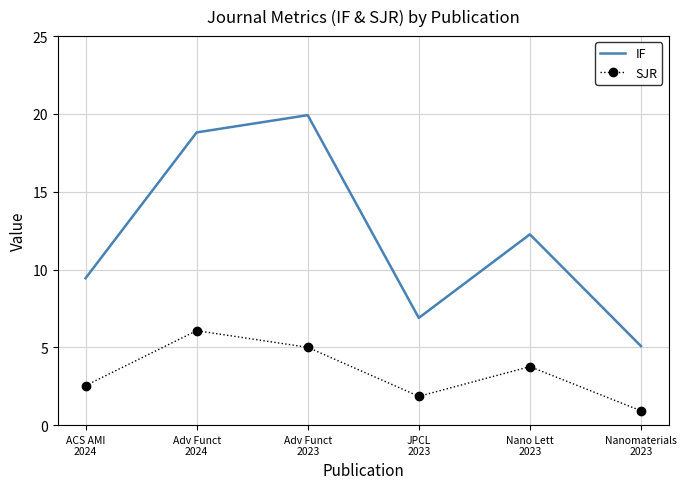

True or false: IF and SJR cross at least once.

False